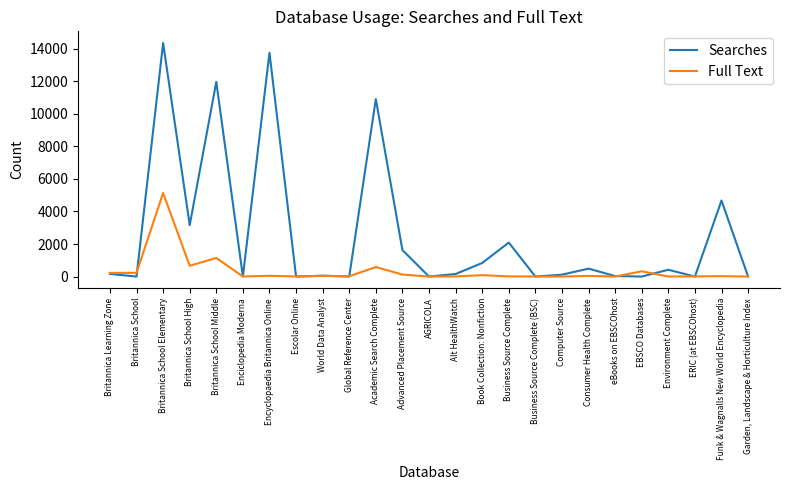

How many distinct data groups are displayed?

2